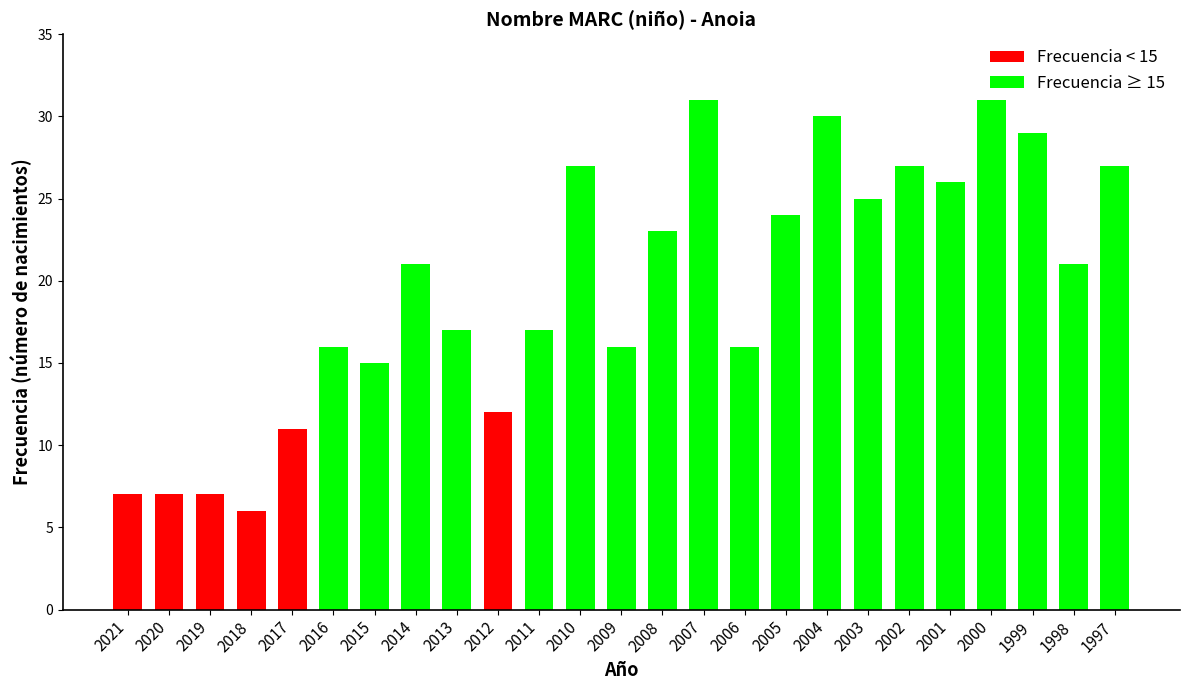

Rank the series at 2003 from lowest to highest value.

Frecuencia < 15, Frecuencia ≥ 15